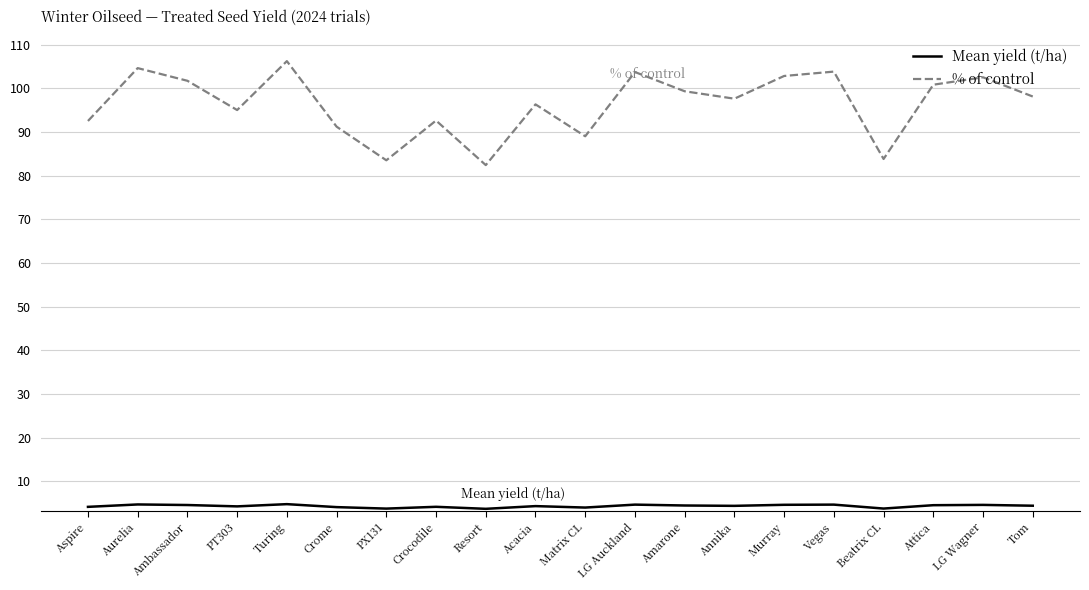

What is the greatest value displayed?

106.2